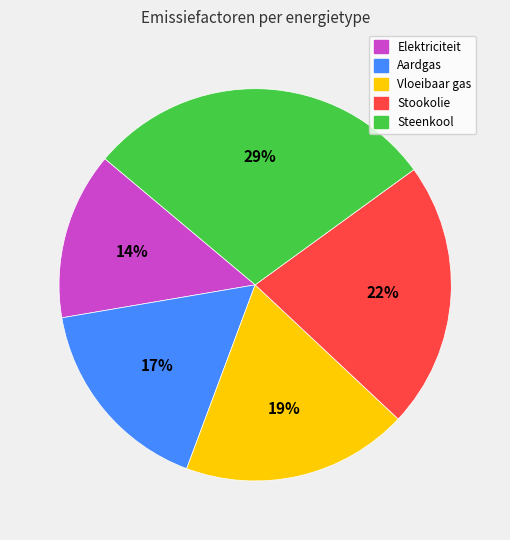

How many slices are in this pie chart?

5